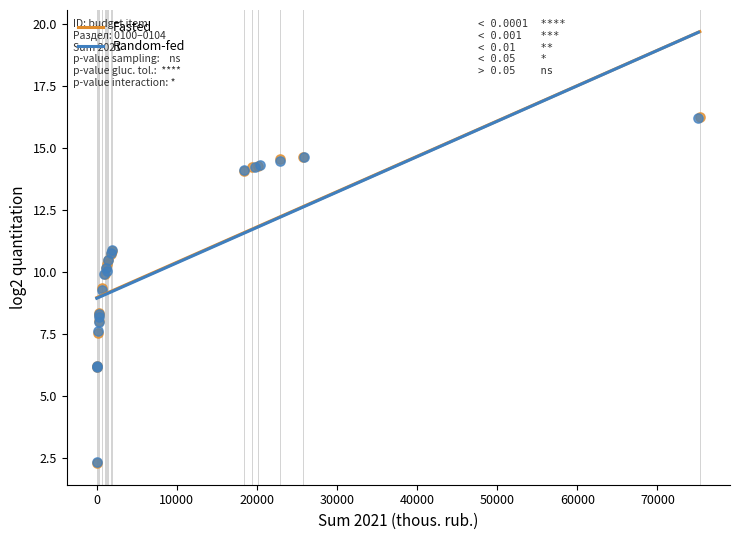

What are all the series names shown in the legend?

Fasted, Random-fed